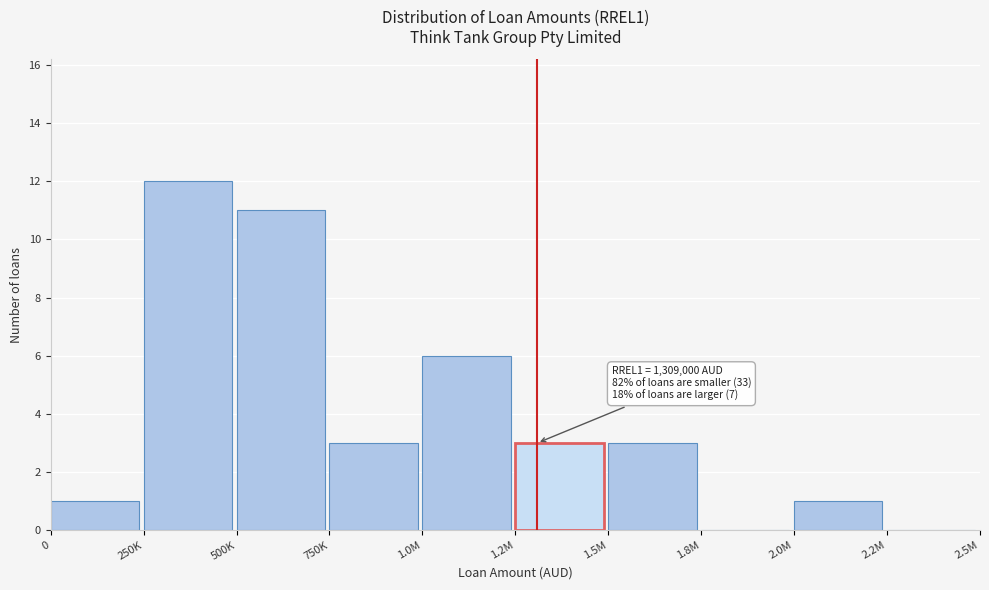

Reading left to right, transcribe all the data shown in this chart.

0=1	250K=12	500K=11	750K=3	1.0M=6	1.2M=3	1.5M=3	1.8M=0	2.0M=1	2.2M=0